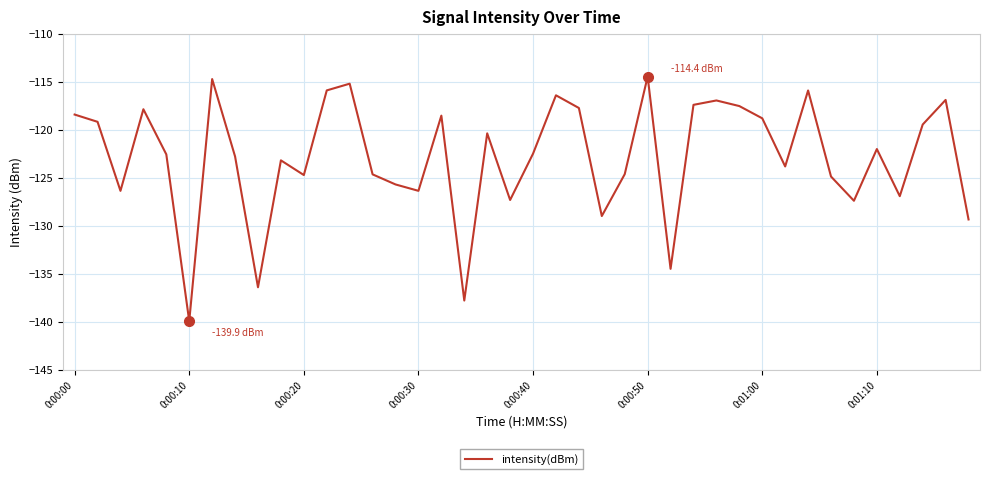

What is the greatest value displayed?

-114.4